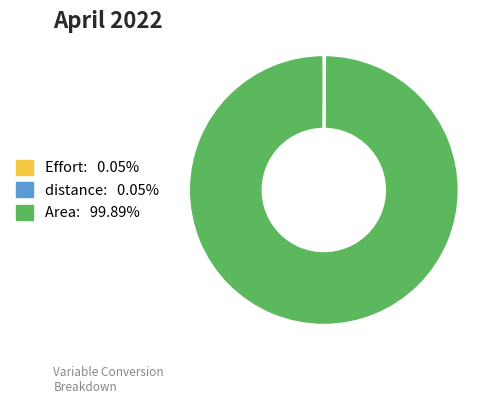

Is there a majority slice in this chart?

Yes